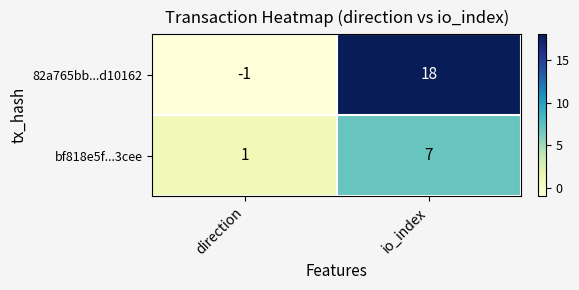

What is the total value across all series at io_index?

25